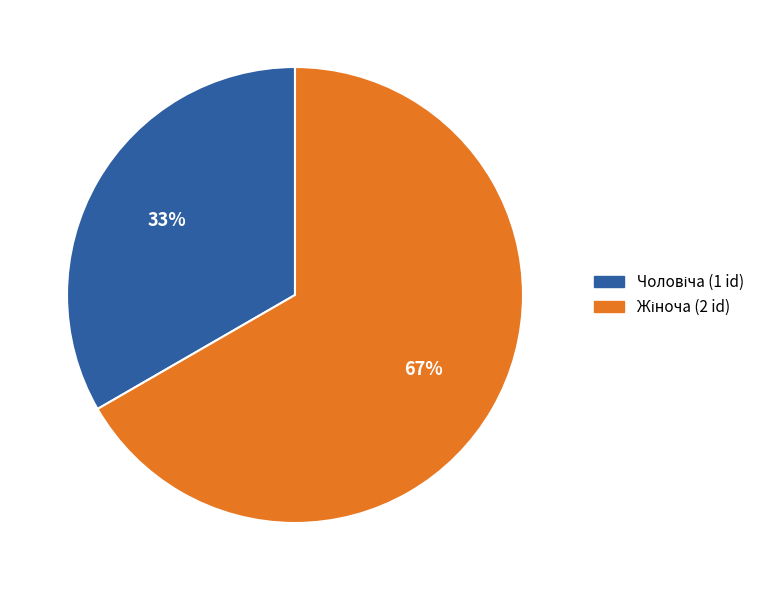

How many slices are in this pie chart?

2